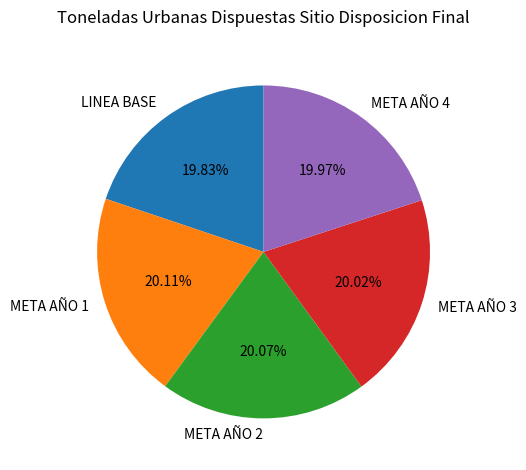

To the nearest percent, what is the average slice percentage?

20%